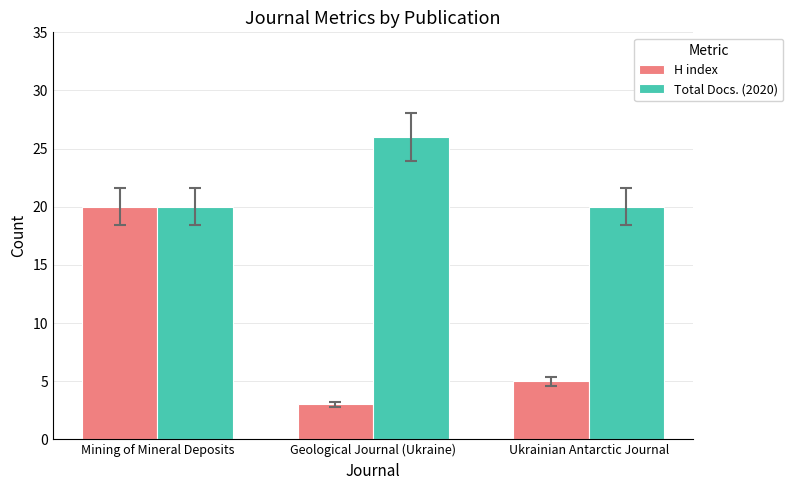

At which category is the sum across all series the highest?

Mining of Mineral Deposits